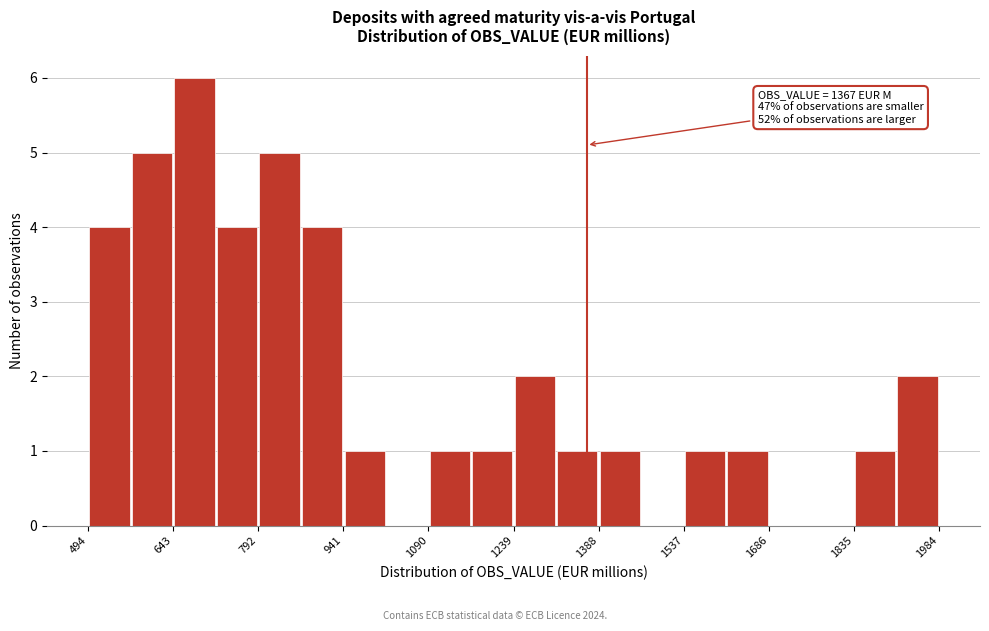

Read against the x-axis, roughly where is the centre of the tallest bar?

680